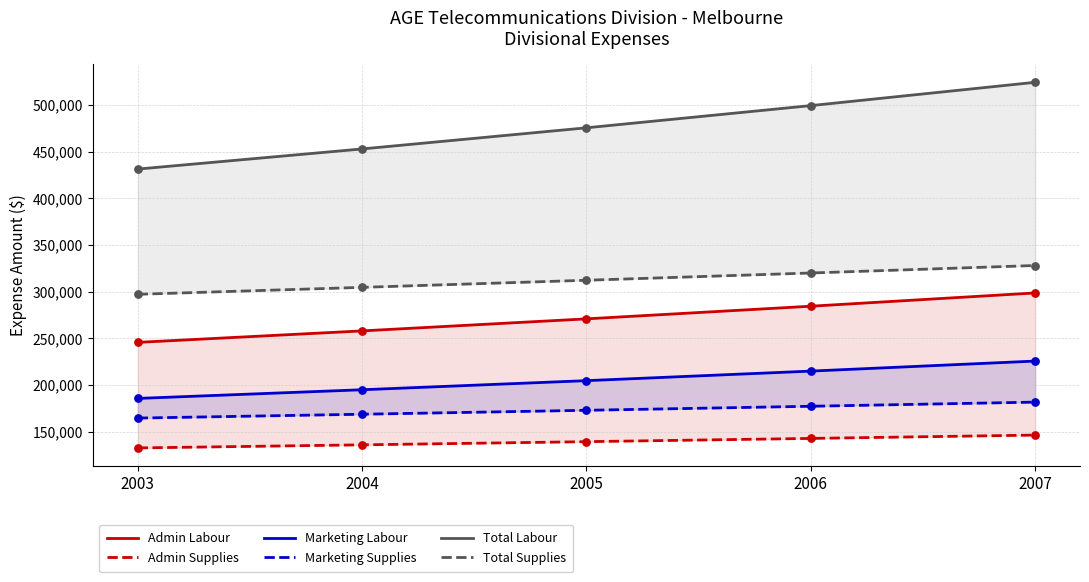

What is the total value across all series at 2003?

1457080